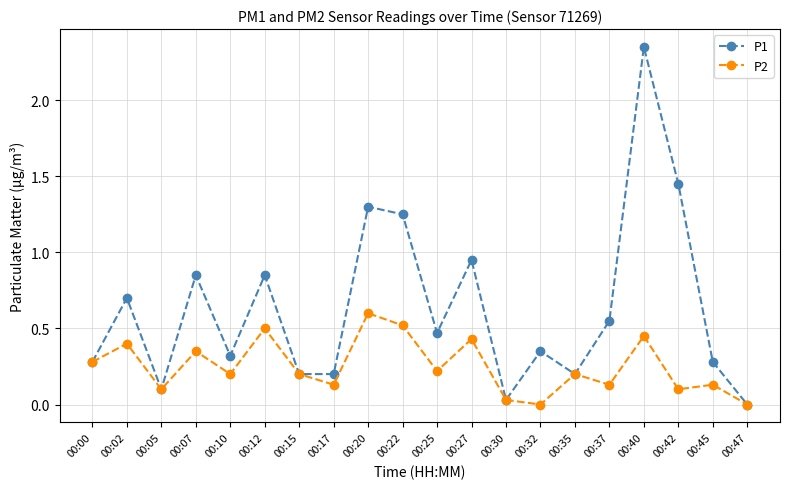

How many distinct data groups are displayed?

2